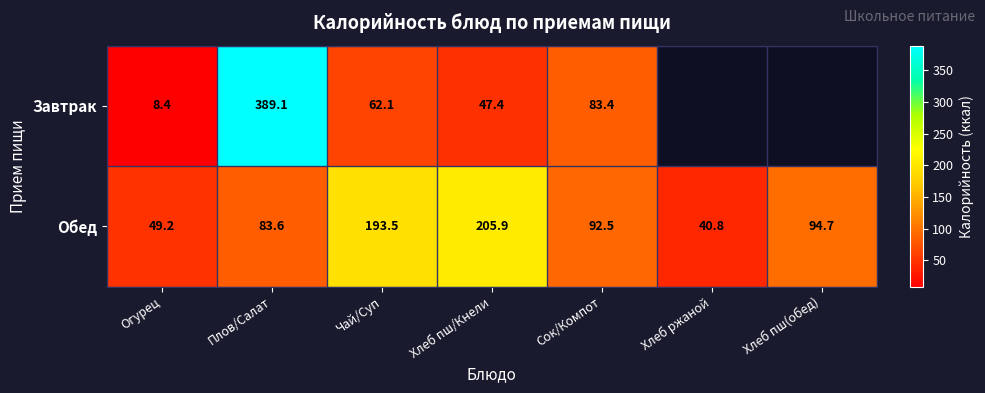

What value does the Обед series have at Хлеб пш(обед)?

94.7